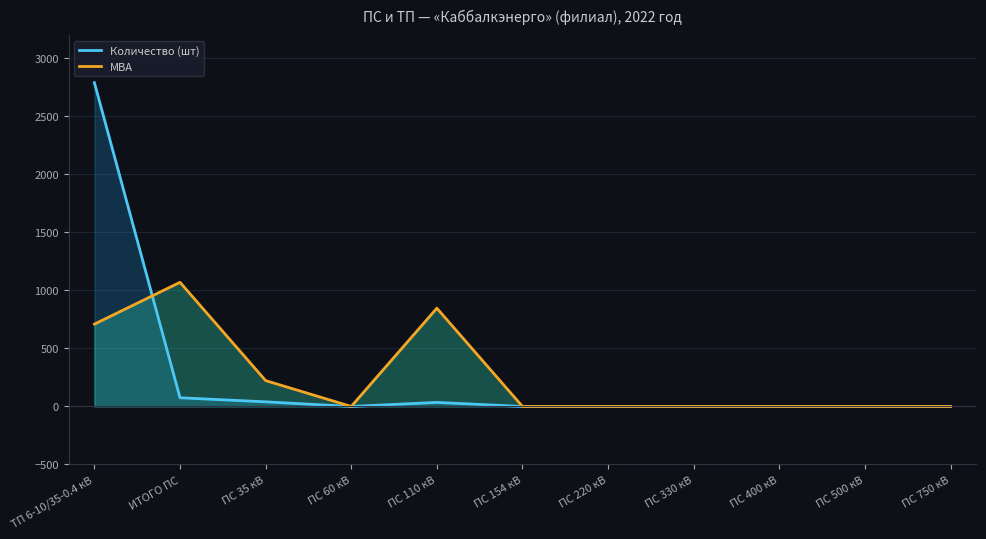

Reading left to right, transcribe all the data shown in this chart.

Количество (шт): ТП 6-10/35-0.4 кВ=2790.0	ИТОГО ПС=75.0	ПС 35 кВ=40.0	ПС 60 кВ=0.0	ПС 110 кВ=35.0	ПС 154 кВ=0.0	ПС 220 кВ=0.0	ПС 330 кВ=0.0	ПС 400 кВ=0.0	ПС 500 кВ=0.0	ПС 750 кВ=0.0
МВА: ТП 6-10/35-0.4 кВ=709.6	ИТОГО ПС=1069.8	ПС 35 кВ=223.0	ПС 60 кВ=0.0	ПС 110 кВ=846.8	ПС 154 кВ=0.0	ПС 220 кВ=0.0	ПС 330 кВ=0.0	ПС 400 кВ=0.0	ПС 500 кВ=0.0	ПС 750 кВ=0.0